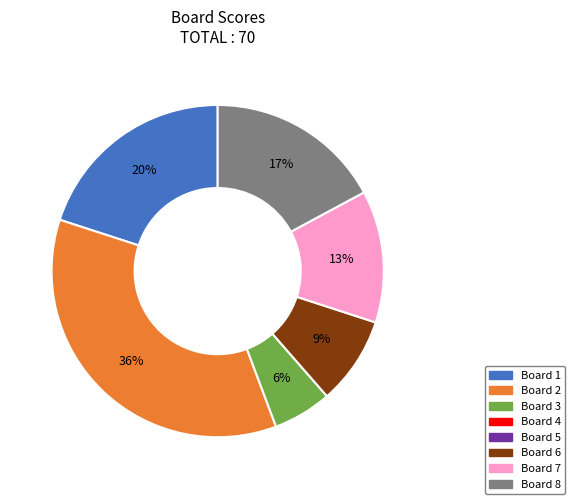

Is there a majority slice in this chart?

No